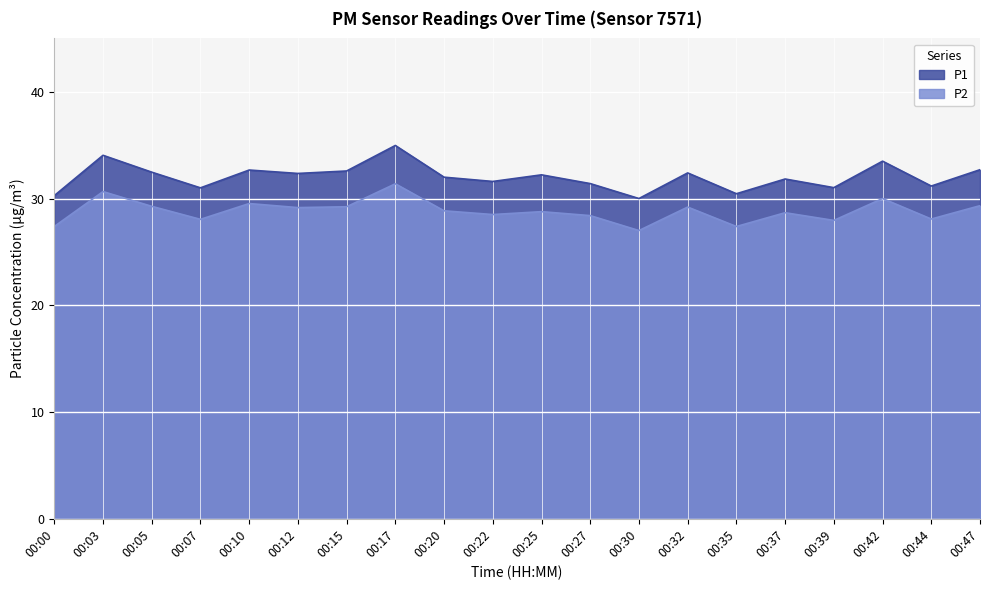

True or false: P2 has a value of 27.9 at 00:39.

True